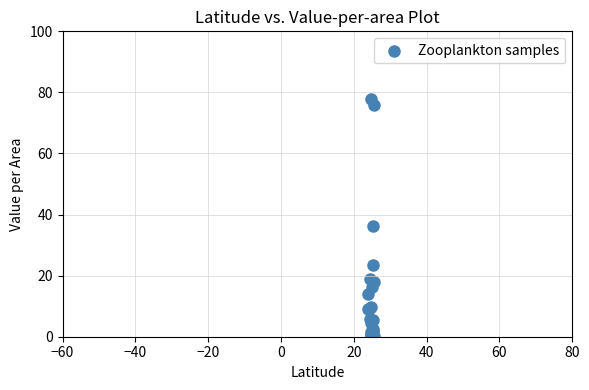

What Y value in the scatter plot is closest to 38?

36.2